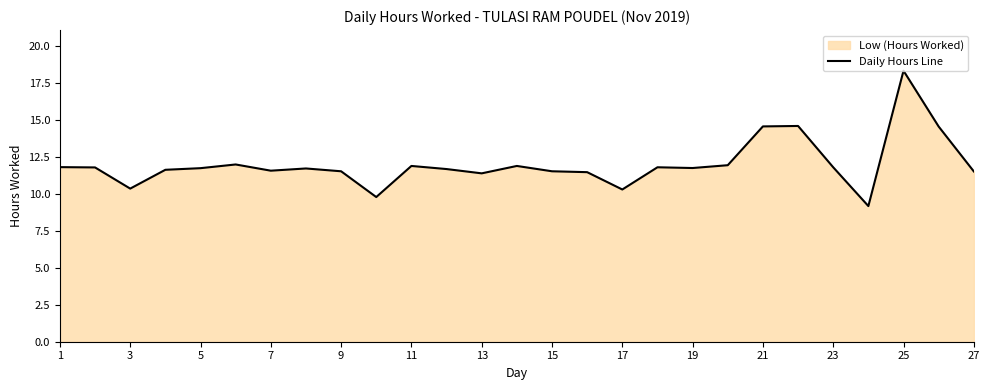

Reading right to left, what are all the values shown in this chart?

11.5	14.5	18.3	9.2	11.8	14.6	14.5	11.9	11.7	11.8	10.3	11.4	11.5	11.9	11.4	11.7	11.9	9.8	11.5	11.7	11.6	12.0	11.7	11.6	10.3	11.8	11.8